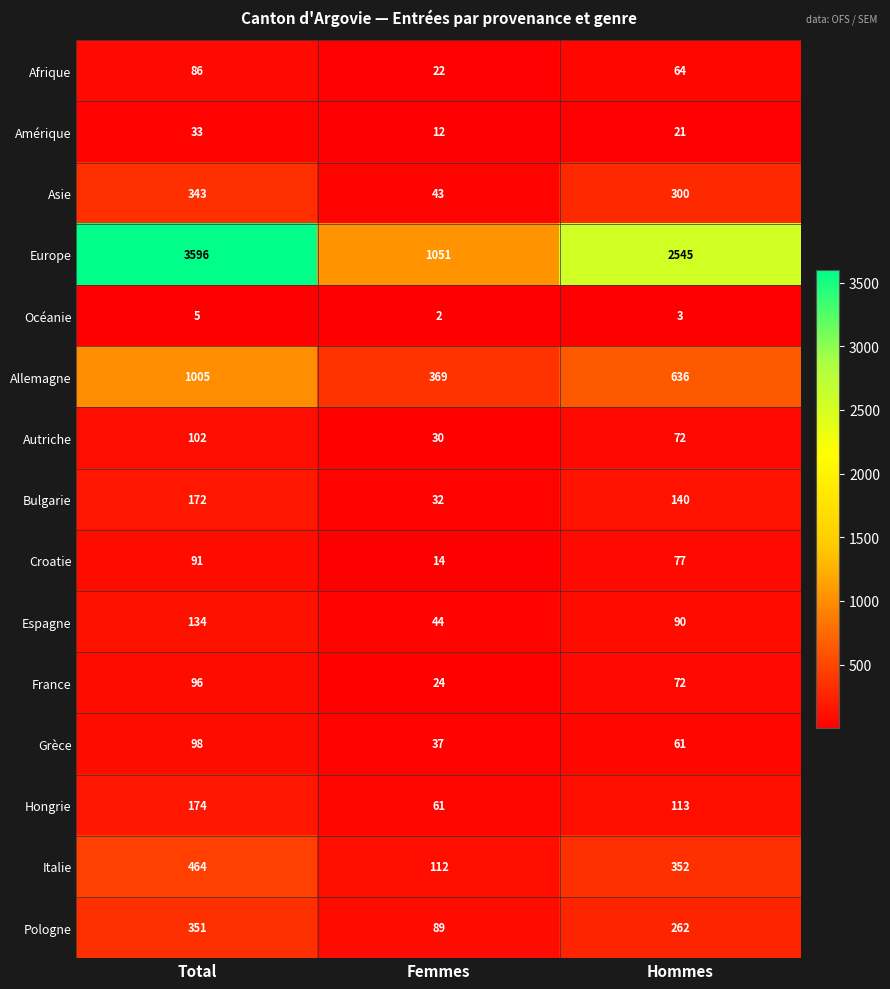

At which label does Allemagne reach its minimum?

Femmes